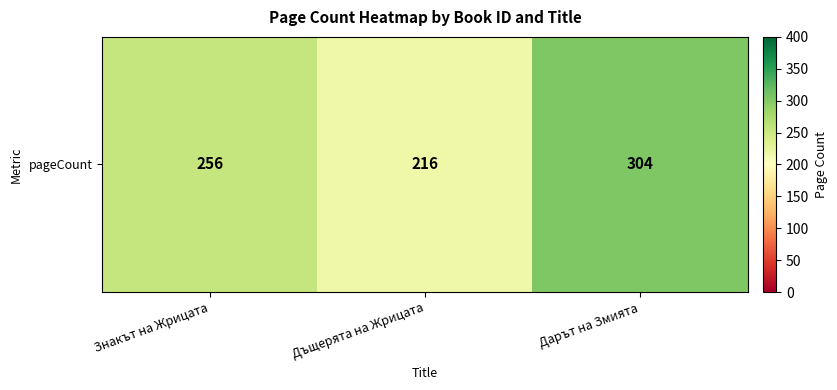

Which has a higher value, Дъщерята на Жрицата or Знакът на Жрицата?

Знакът на Жрицата